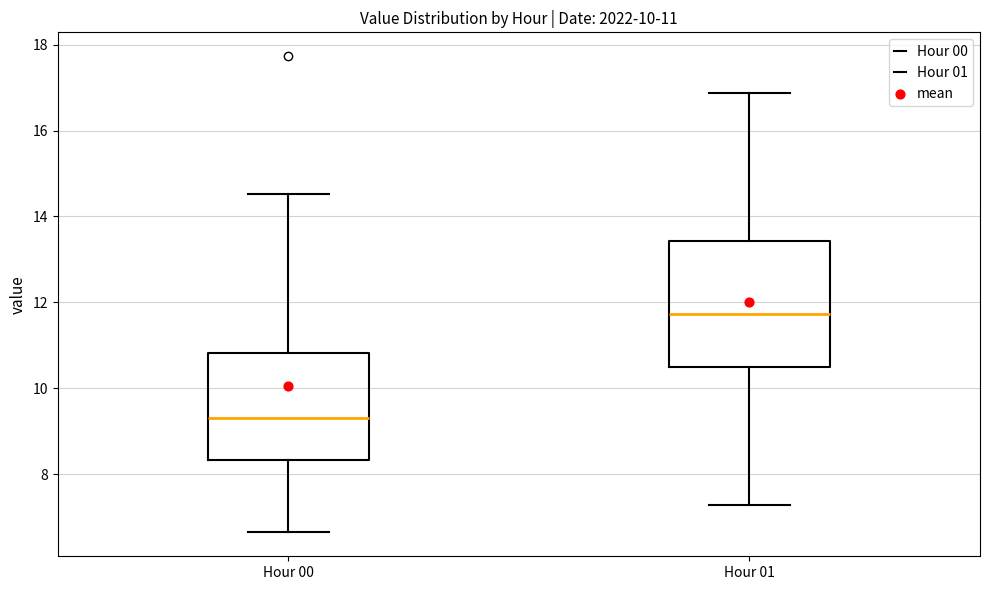

Which box is the tallest, from its lower edge to its upper edge?

Hour 01